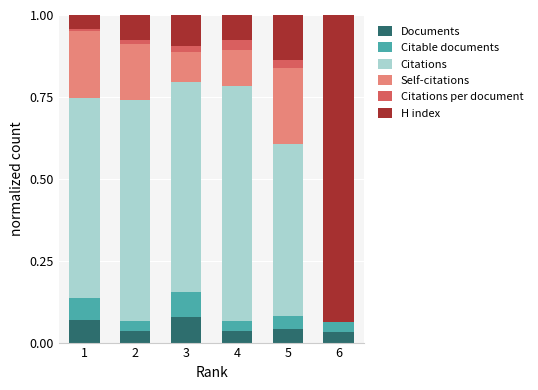

The value of Documents at 4 is 0.1. True or false?

False